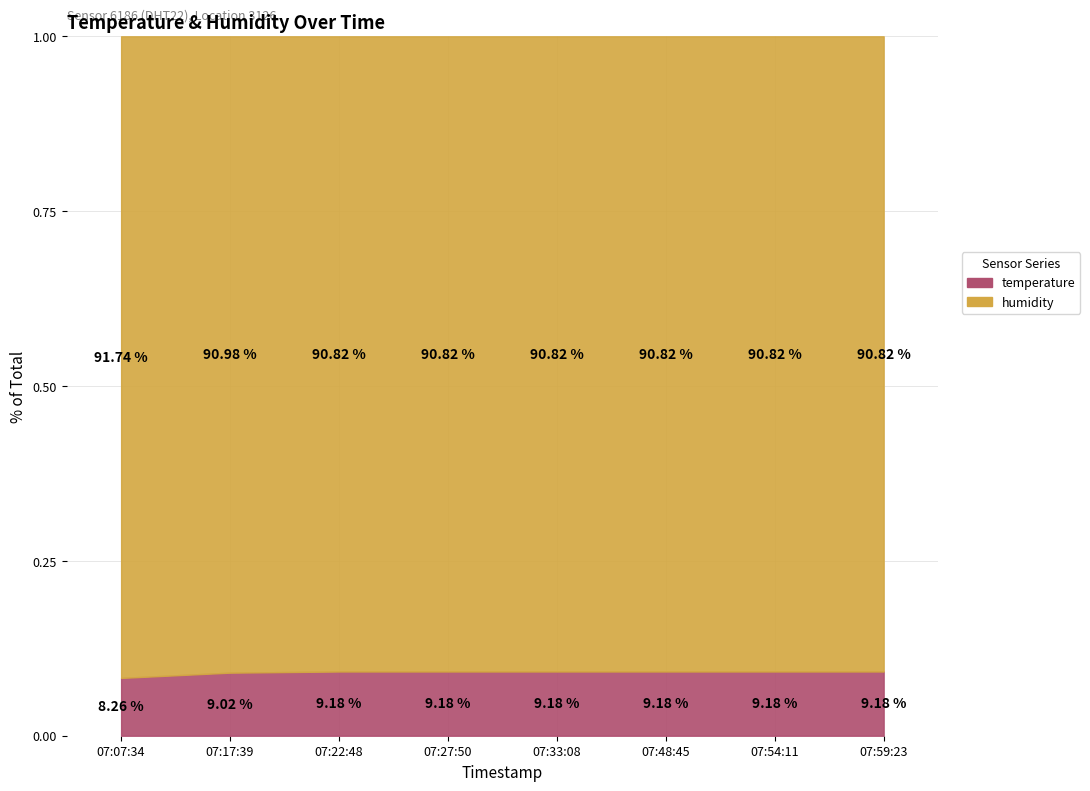

What is the value of the 3rd point from the left?

0.1